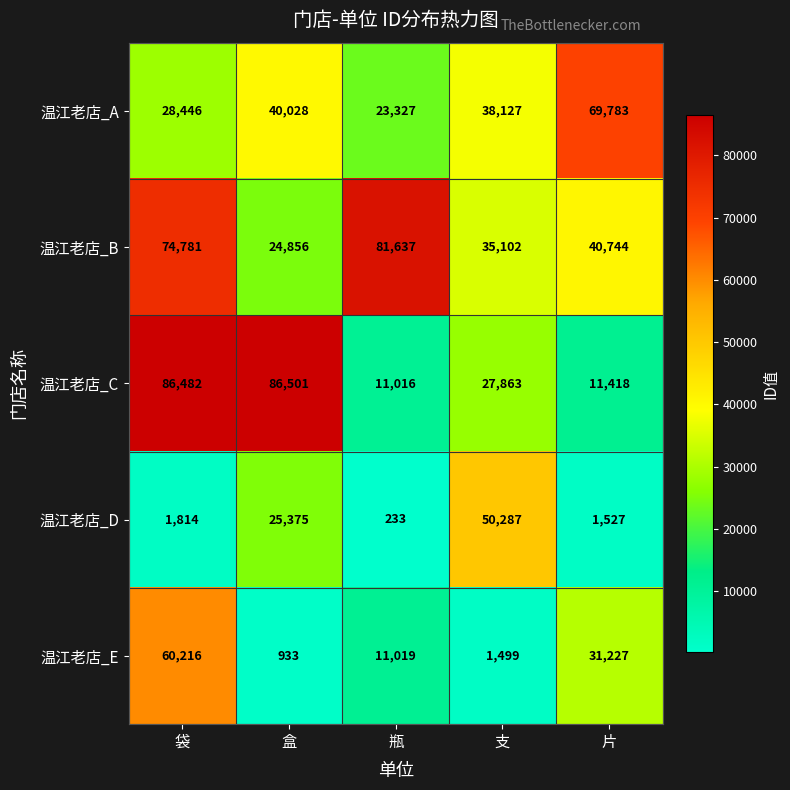

What is the smallest value displayed?

233